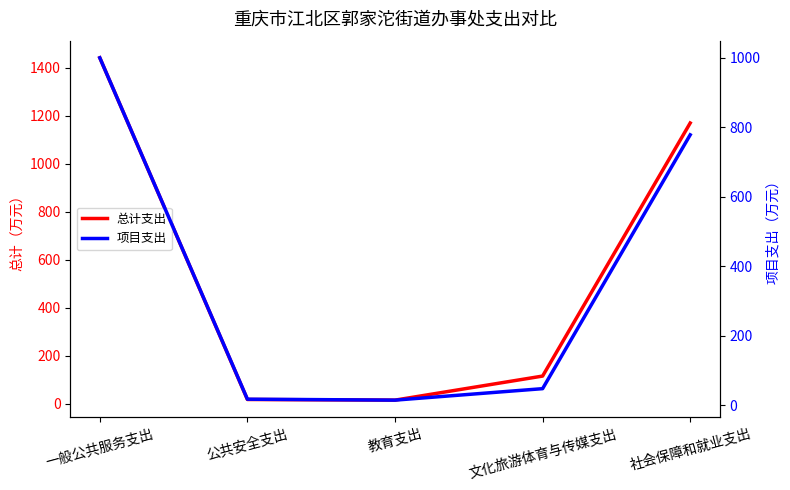

Reading right to left, list all the values displayed in this chart.

总计支出: 1169.8	115.3	15.0	17.7	1441.6
项目支出: 778.1	48.0	15.0	17.7	999.7